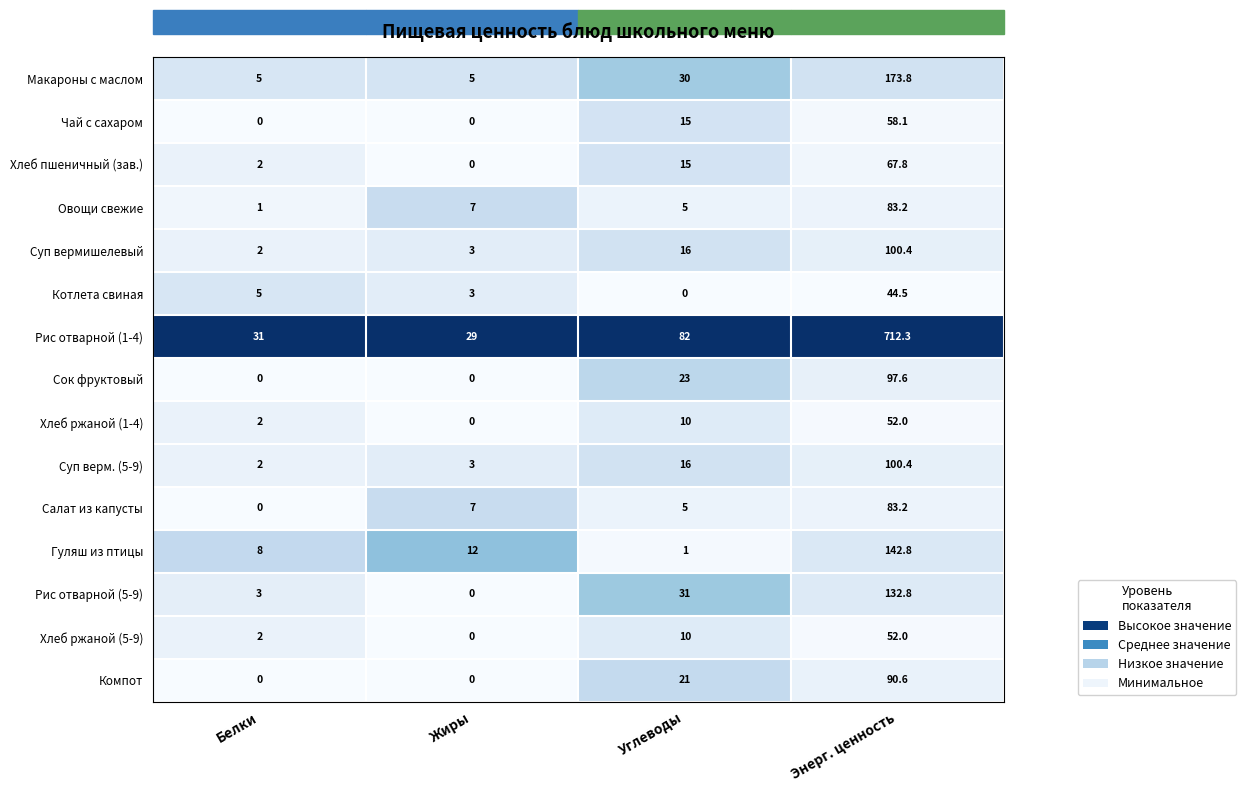

Which category has the highest value across all series?

Энерг. ценность